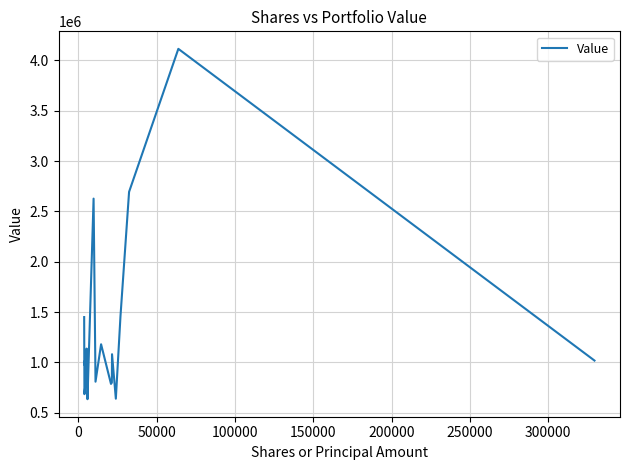

What is the difference between the maximum and minimum values?

3481000